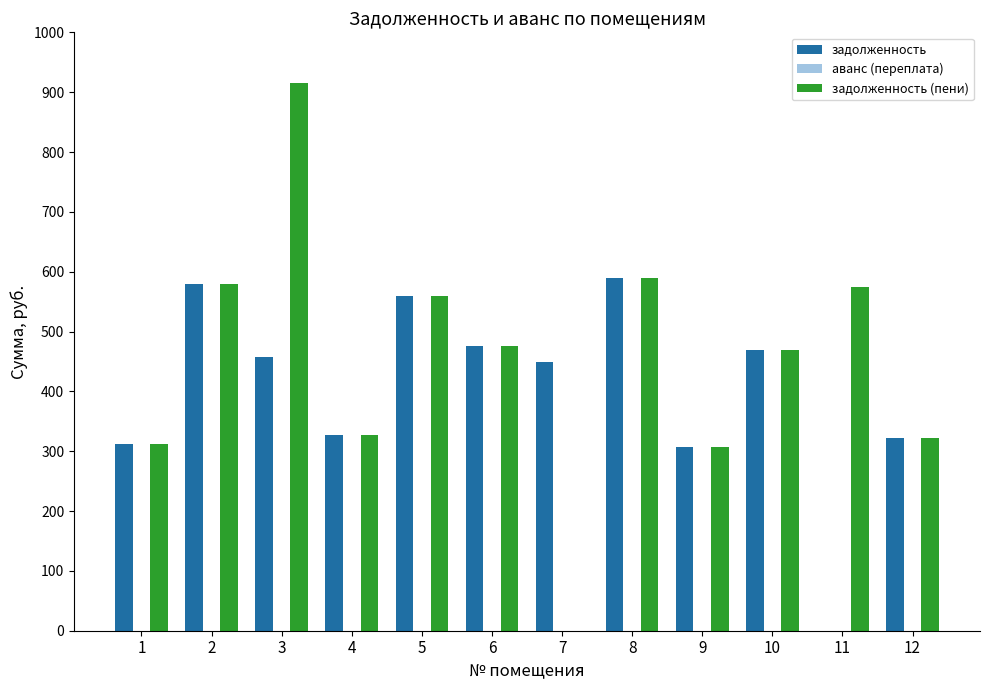

Does the chart contain stacked bars?

No